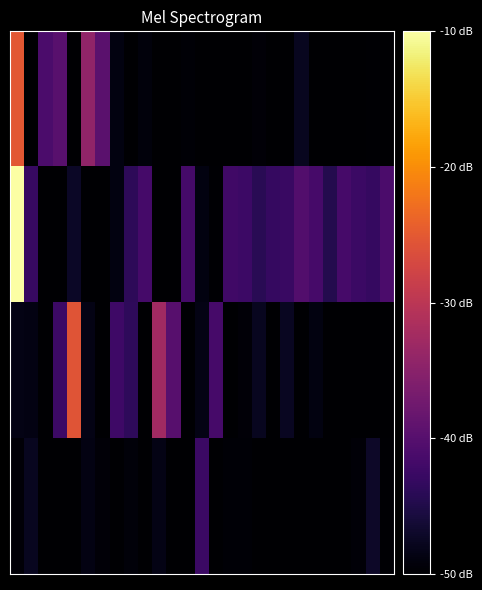

Count the number of data series in this chart.

4